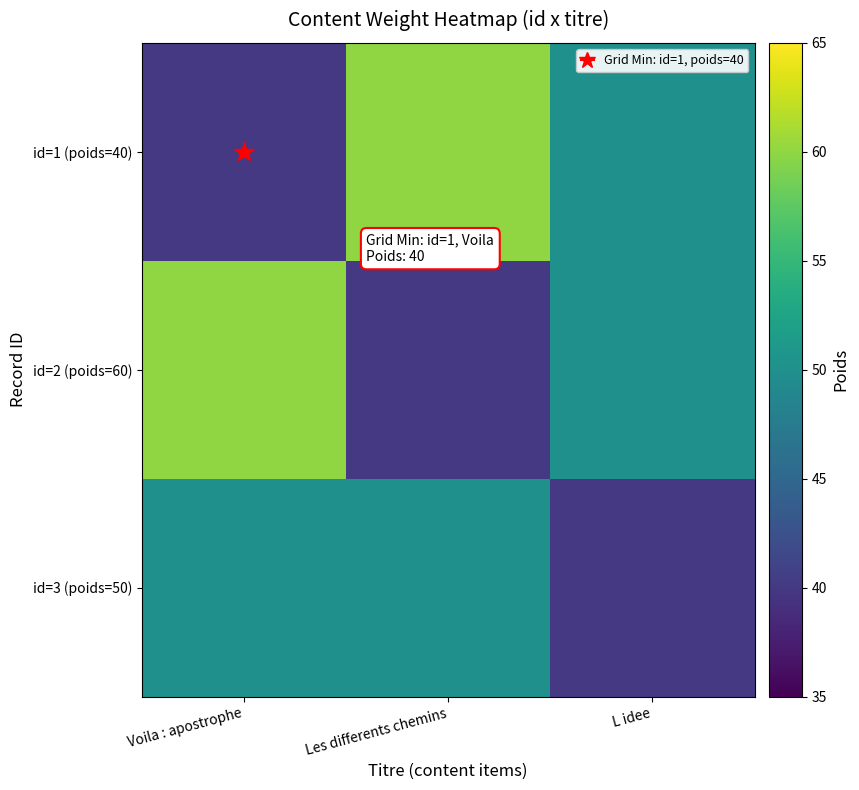

List the series in order of their peak value, lowest first.

id=3 (poids=50), id=1 (poids=40), id=2 (poids=60)